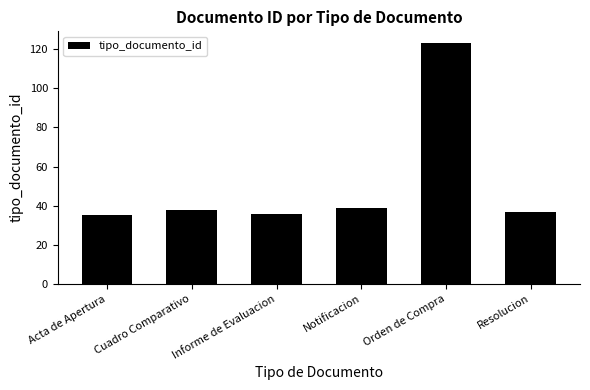

What is the ratio of the value at Notificacion to the value at Cuadro Comparativo?

1.0